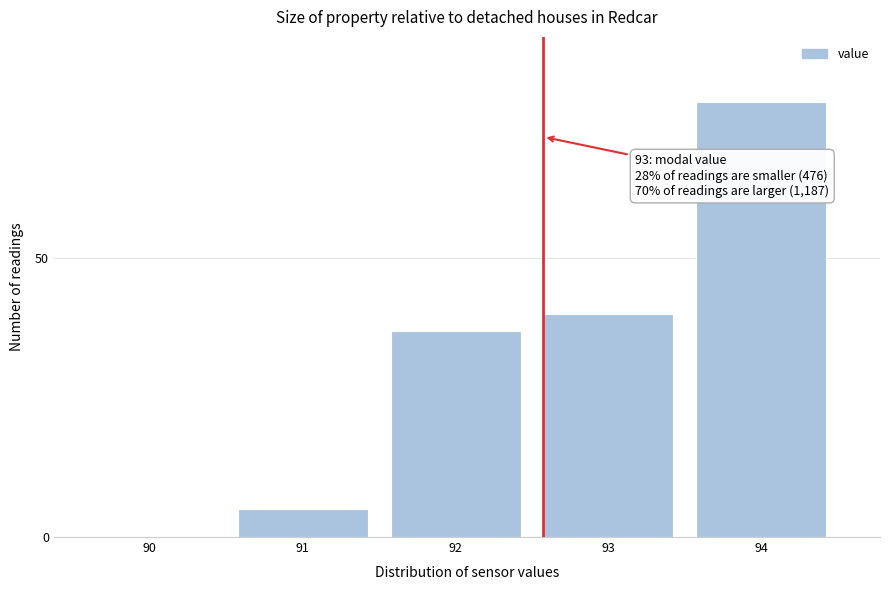

Reading right to left, transcribe all the data shown in this chart.

94=78	93=40	92=37	91=5	90=0